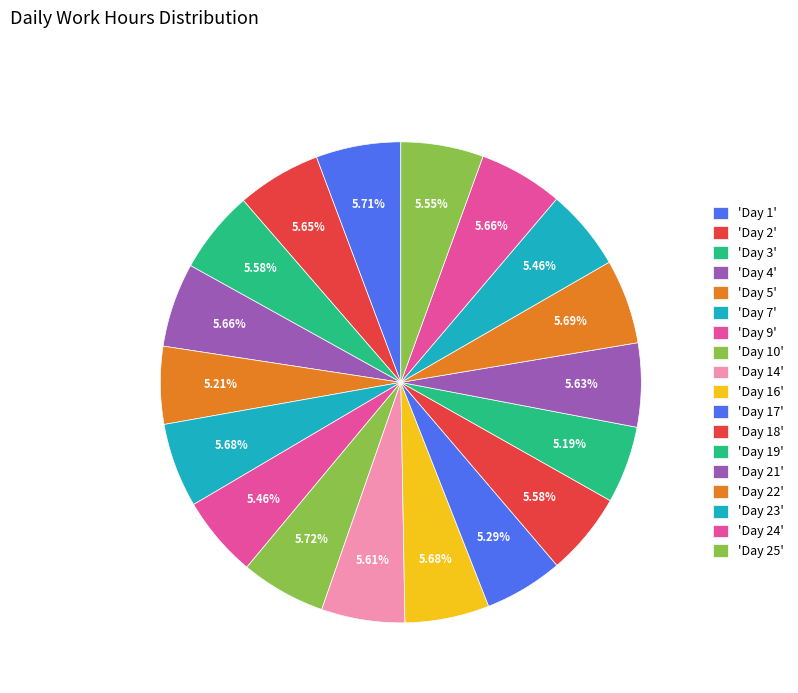

How many slices are in this pie chart?

18